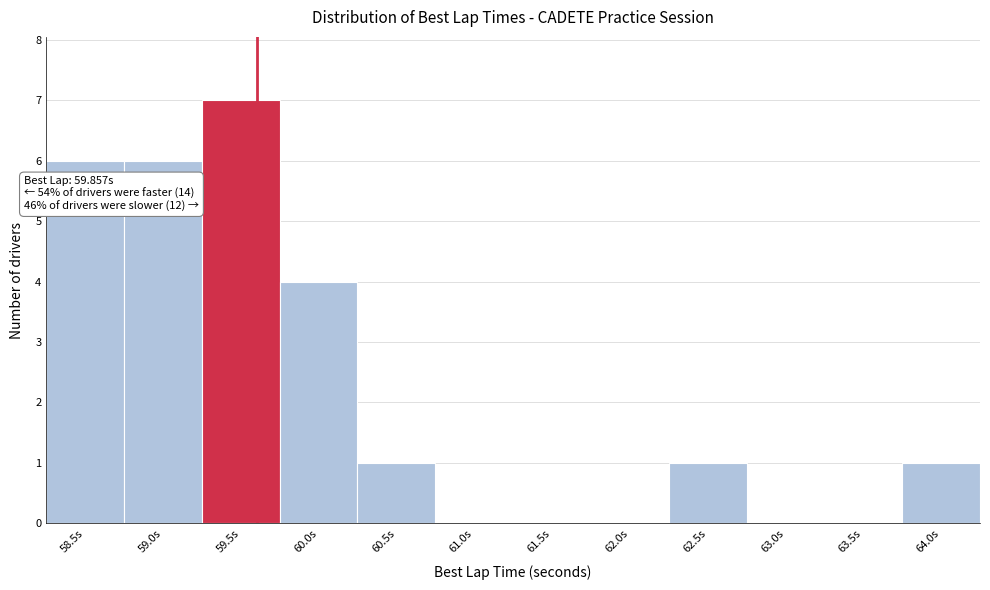

Reading left to right, what are all the values shown in this chart?

58.5s=6	59.0s=6	59.5s=7	60.0s=4	60.5s=1	61.0s=0	61.5s=0	62.0s=0	62.5s=1	63.0s=0	63.5s=0	64.0s=1